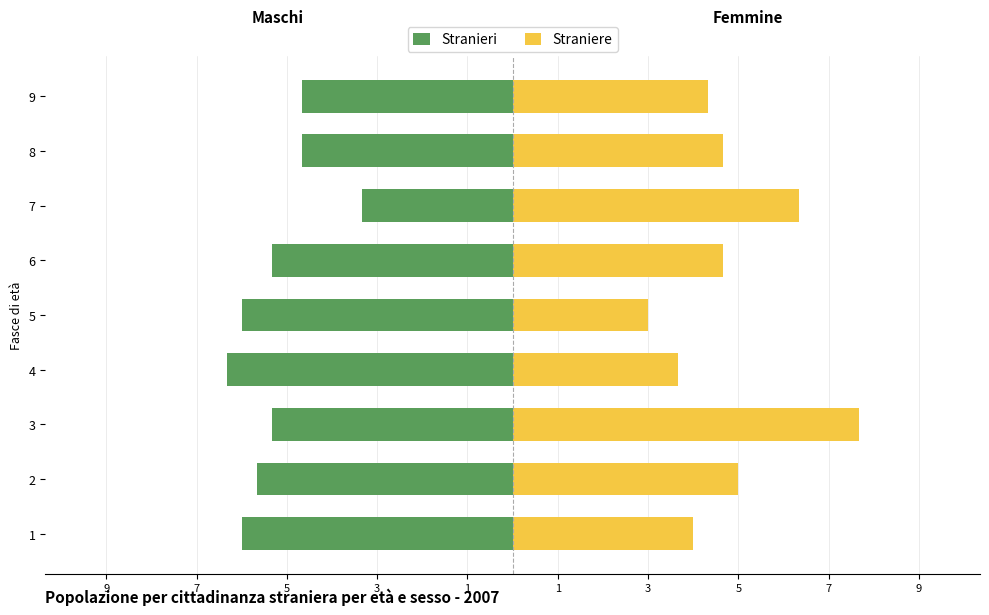

What is the difference between the maximum and minimum values in the Straniere series?

4.7